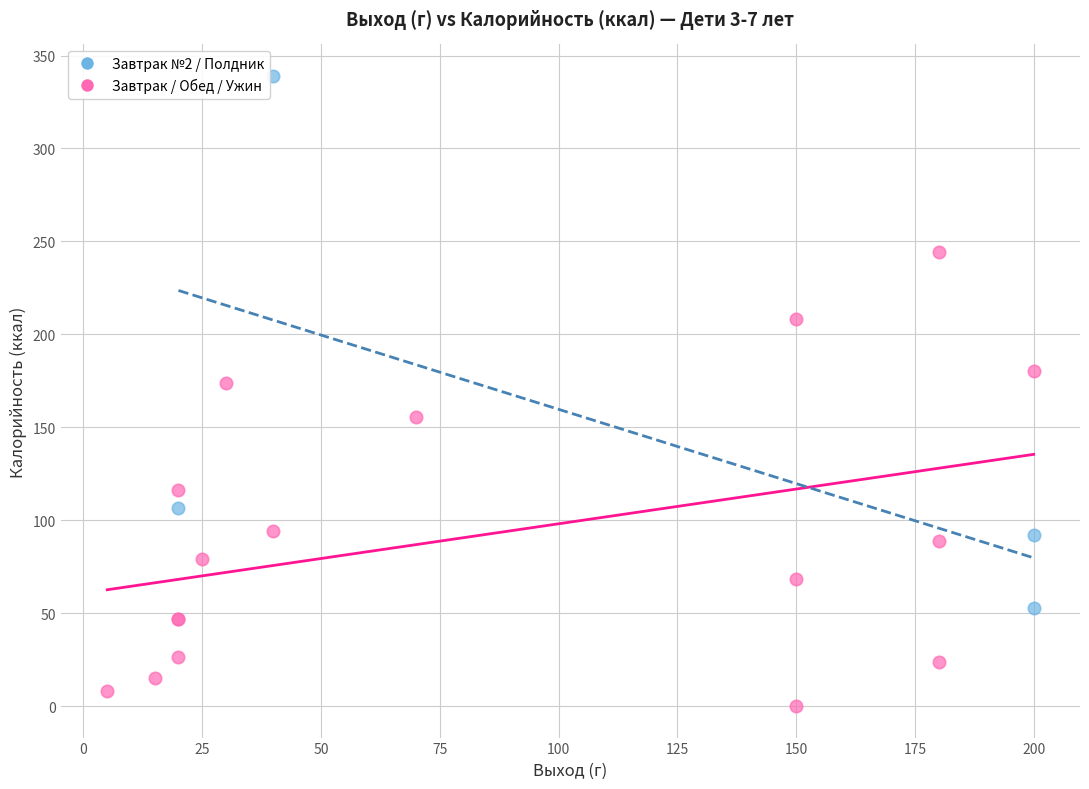

Which series contains the highest Y value?

Завтрак №2 / Полдник